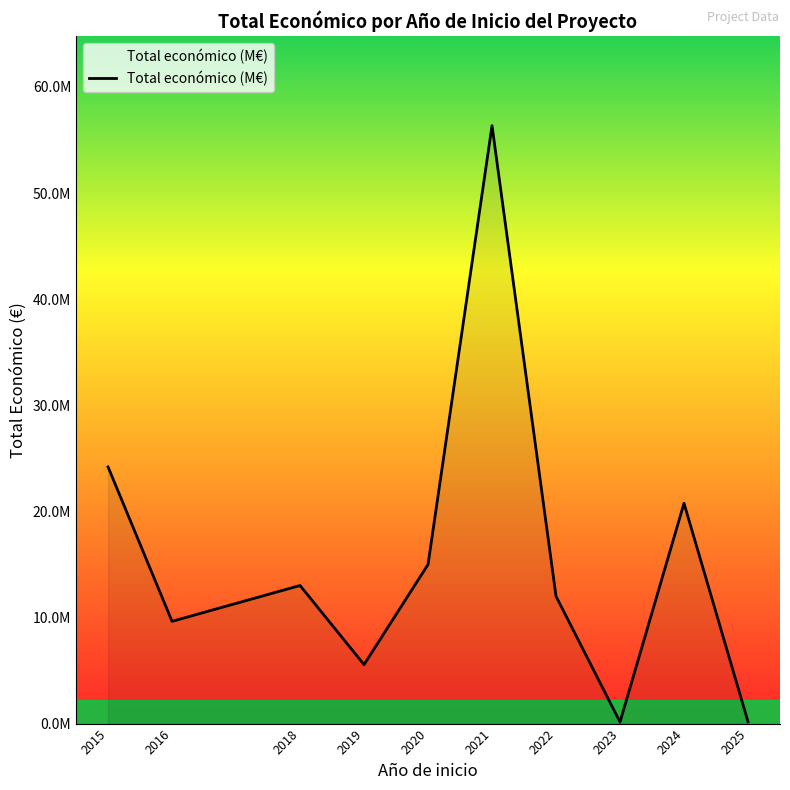

What is the greatest value displayed?

56347302